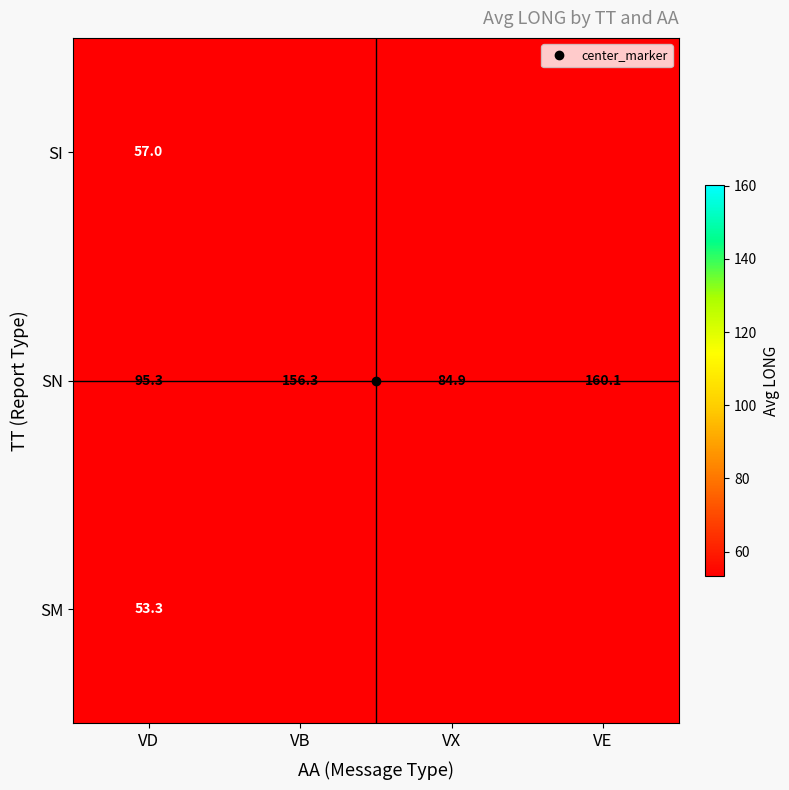

Where is SN nearest to the value 122?

VD